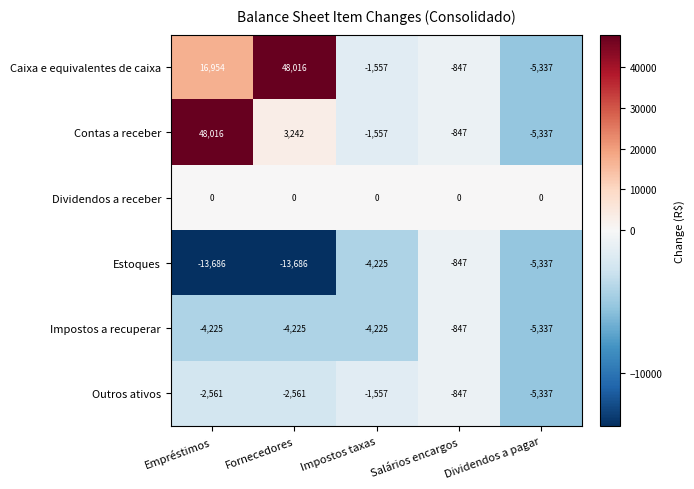

What is the maximum value shown in the chart?

48016